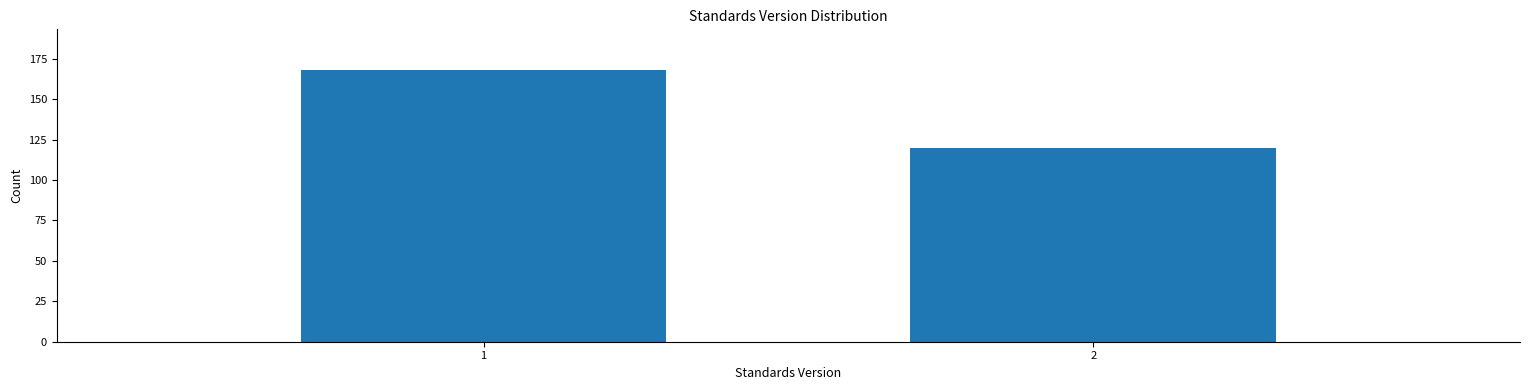

Reading left to right, extract all data points from this chart.

168	120